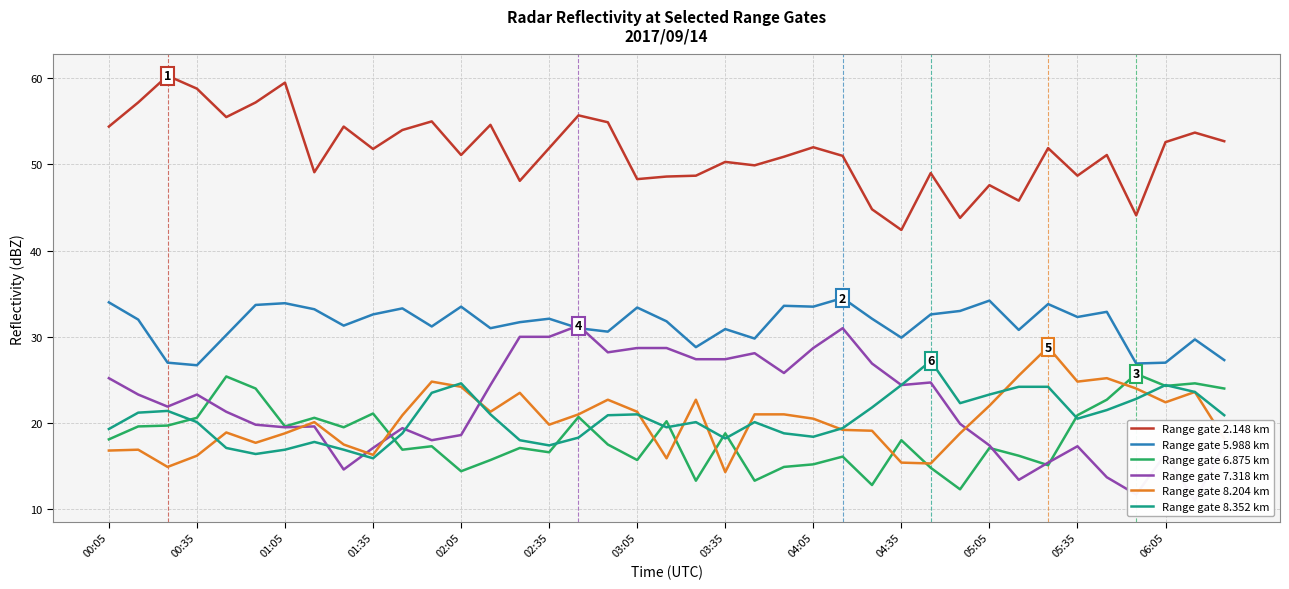

What is the minimum value for Range gate 5.988 km?

26.7